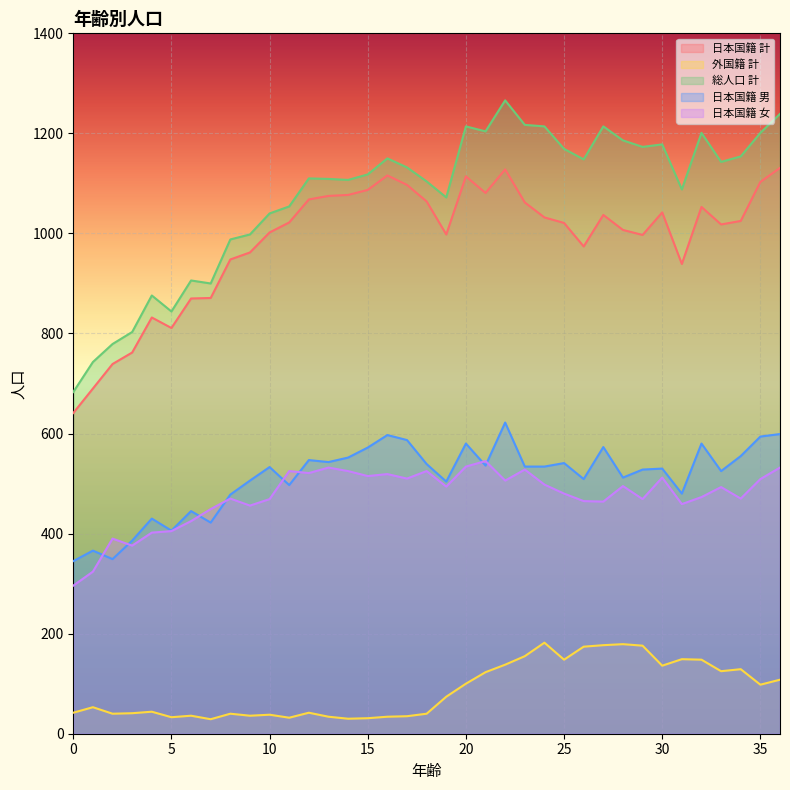

List the series in order of their peak value, highest first.

総人口 計, 日本国籍 計, 日本国籍 男, 日本国籍 女, 外国籍 計